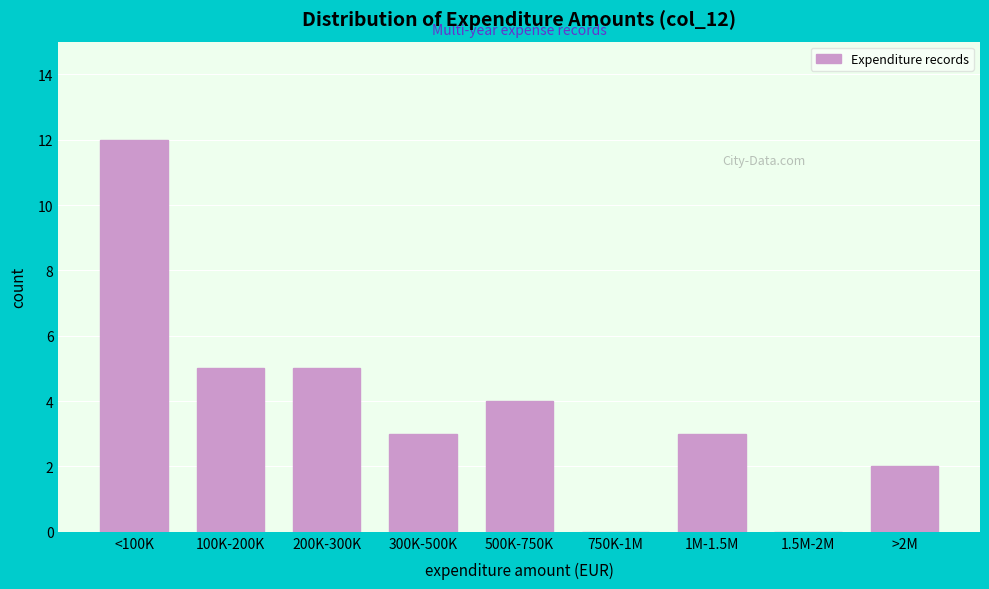

Reading right to left, list all the values displayed in this chart.

>2M=2	1.5M-2M=0	1M-1.5M=3	750K-1M=0	500K-750K=4	300K-500K=3	200K-300K=5	100K-200K=5	<100K=12